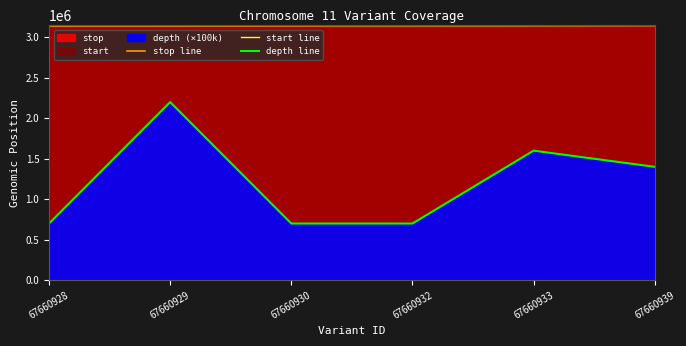

Which series changed the most between 67660932 and 67660939?

depth line